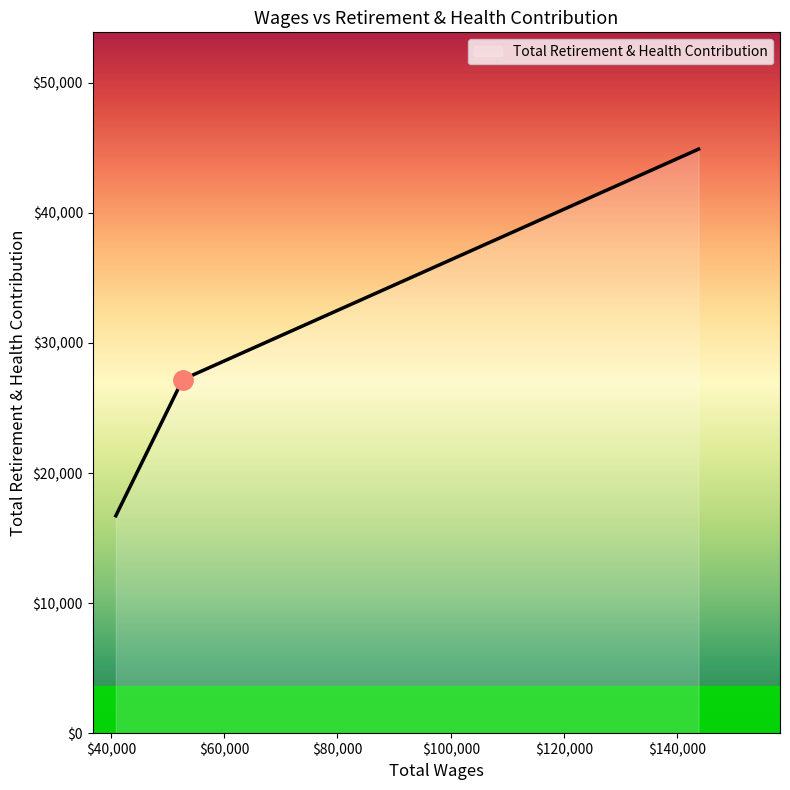

How many lines are shown in the chart?

1